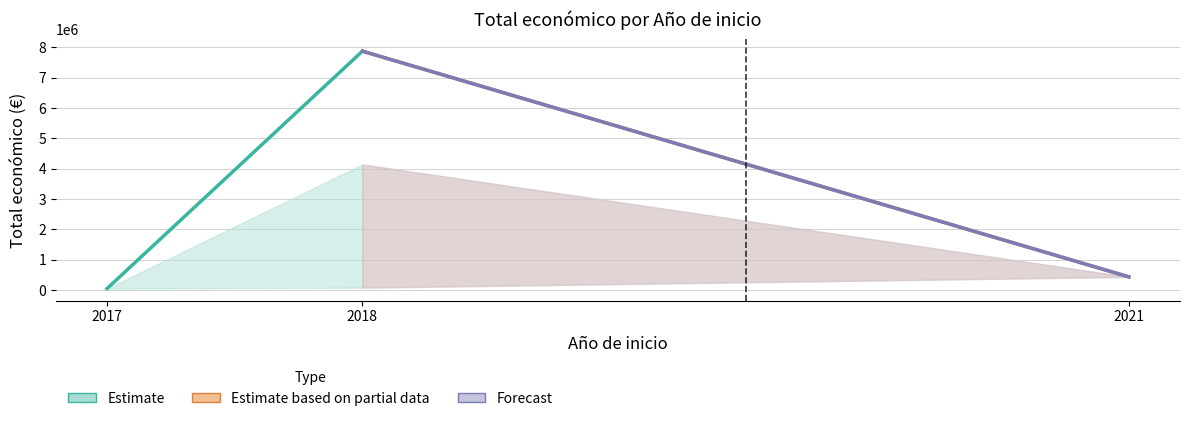

Which series changed the most between 2017 and 2018?

Estimate (Total/year)